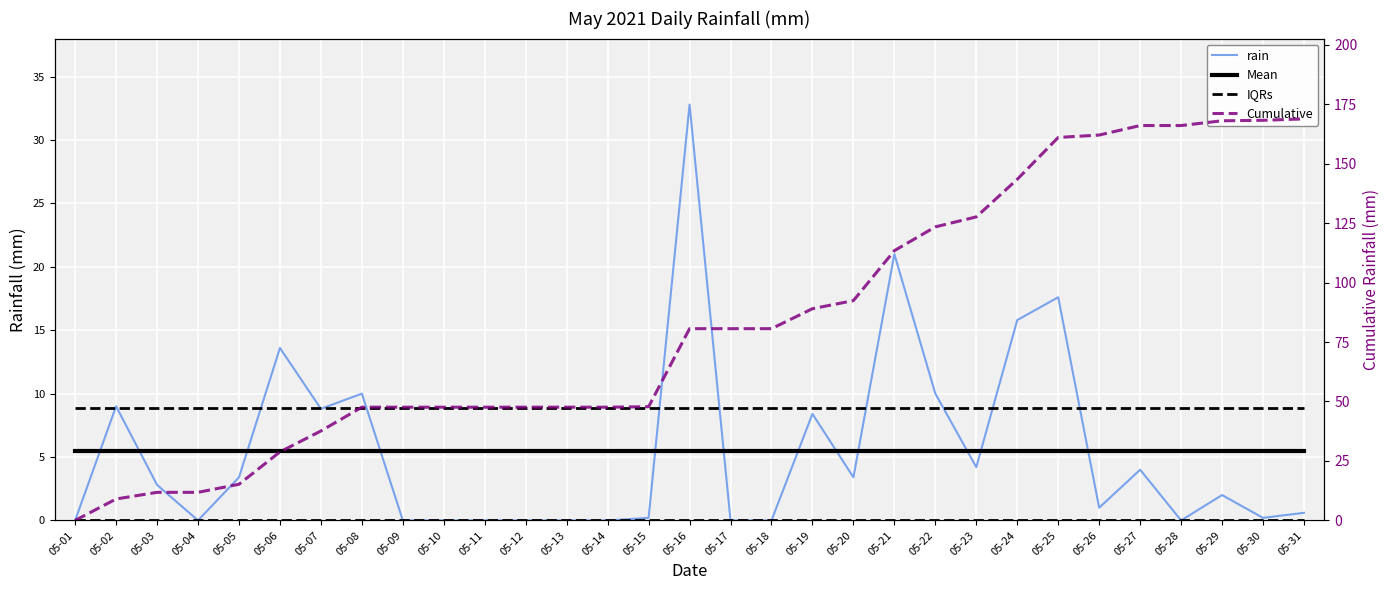

What is the total value across all series at 05-06?

56.7